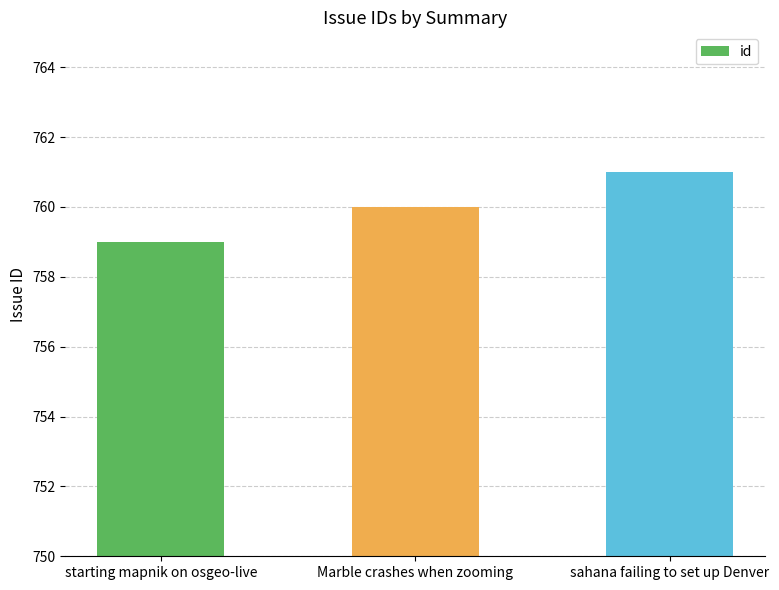

Reading left to right, transcribe all the data shown in this chart.

starting mapnik on osgeo-live=759	Marble crashes when zooming=760	sahana failing to set up Denver=761